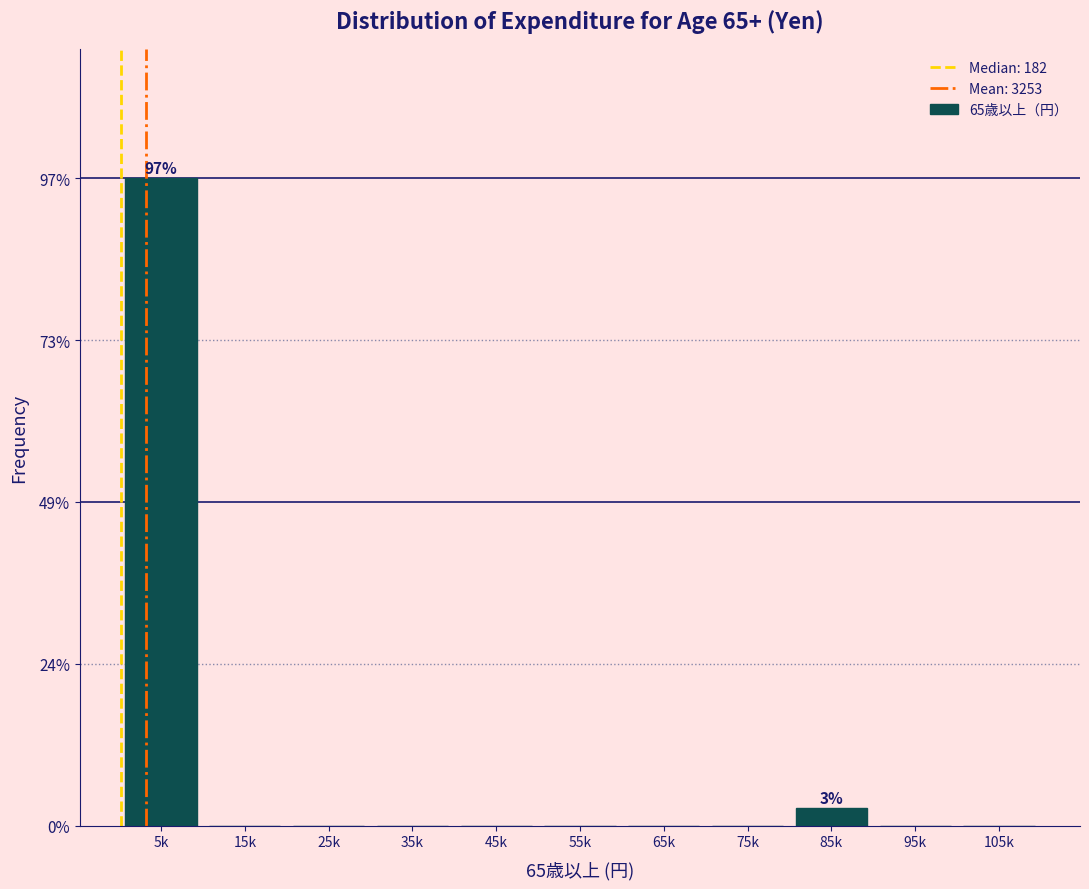

Reading left to right, extract all data points from this chart.

5k=97.3	15k=0.0	25k=0.0	35k=0.0	45k=0.0	55k=0.0	65k=0.0	75k=0.0	85k=2.7	95k=0.0	105k=0.0